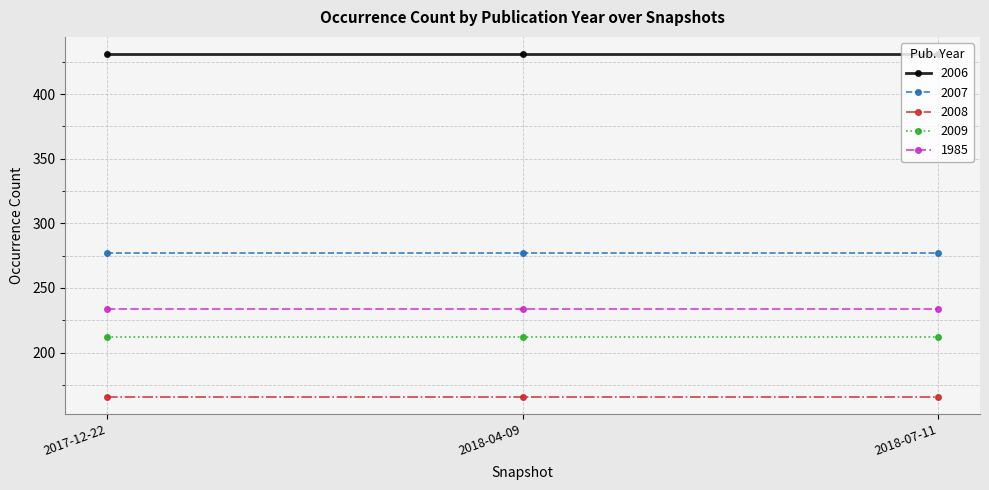

Is it true that 1985 equals 305 at 2018-07-11?

False